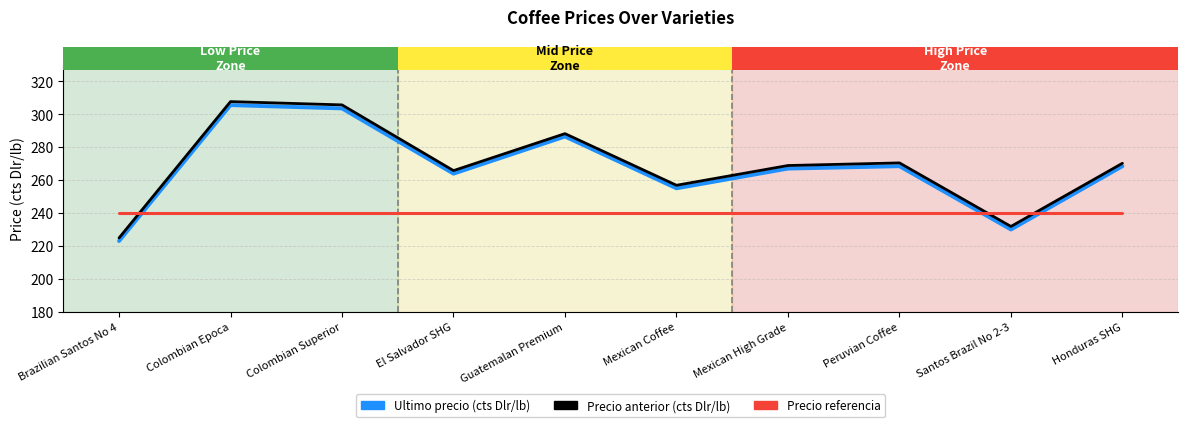

At which label is Ultimo precio (cts Dlr/lb) closest to 264?

El Salvador SHG